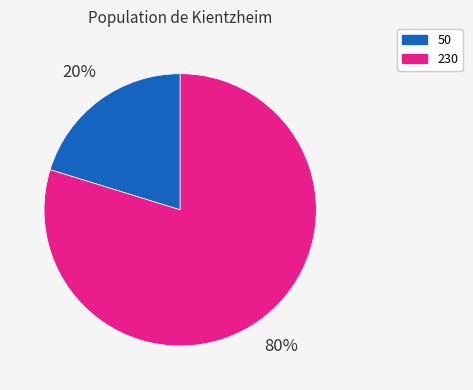

To the nearest percent, what is the difference between the largest and smallest slice percentages?

60%